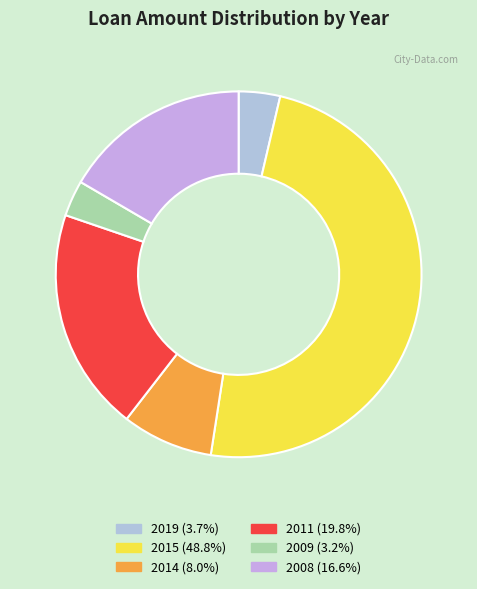

To the nearest percent, what is the difference between the largest and smallest slice percentages?

46%